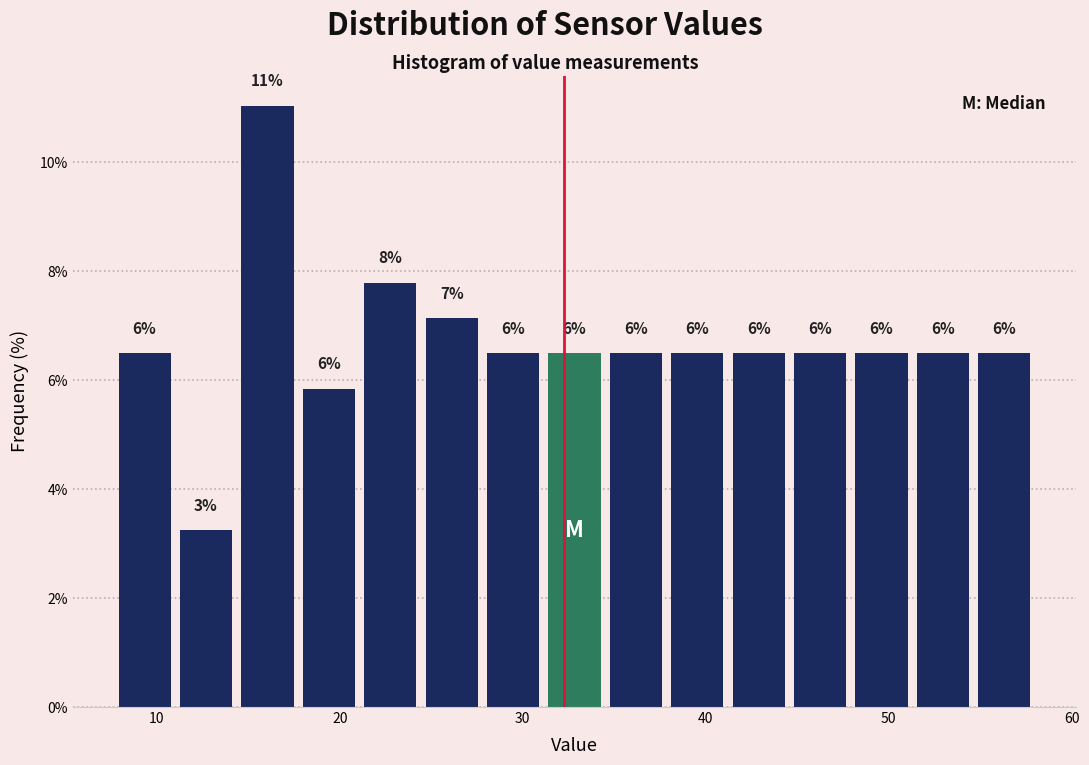

Read against the x-axis, roughly where is the centre of the tallest bar?

16